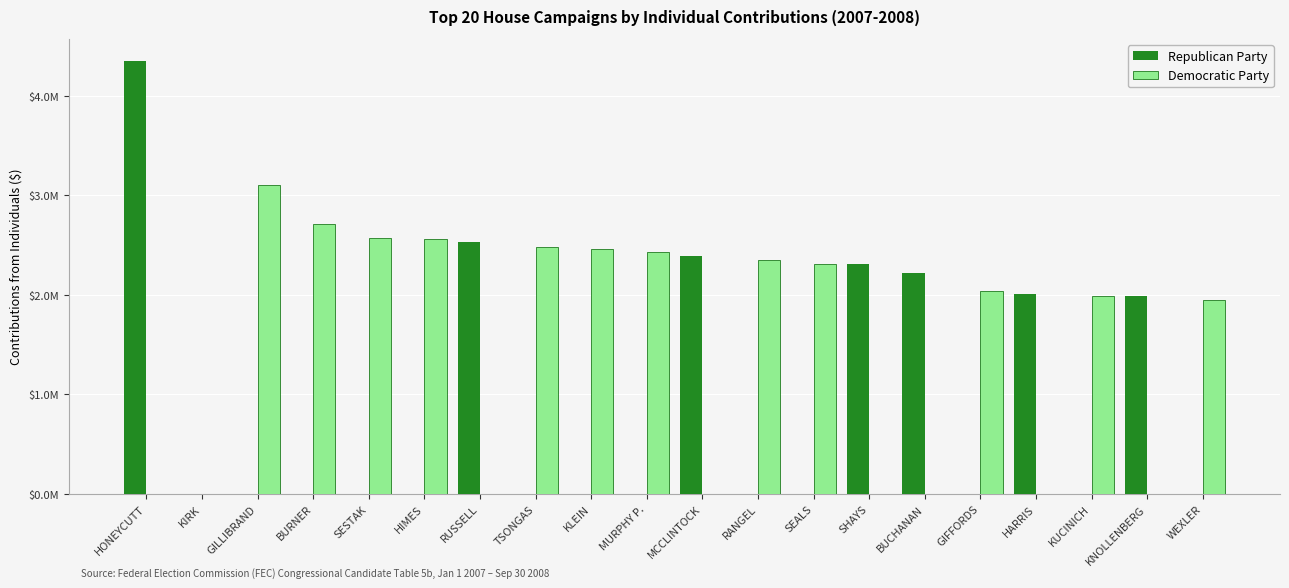

Reading right to left, what are all the values shown in this chart?

Republican Party: WEXLER=0.0	KNOLLENBERG=1984648.3	KUCINICH=0.0	HARRIS=2006342.4	GIFFORDS=0.0	BUCHANAN=2221270.0	SHAYS=2309207.7	SEALS=0.0	RANGEL=0.0	MCCLINTOCK=2390870.1	MURPHY P.=0.0	KLEIN=0.0	TSONGAS=0.0	RUSSELL=2534986.2	HIMES=0.0	SESTAK=0.0	BURNER=0.0	GILLIBRAND=0.0	KIRK=0.0	HONEYCUTT=4353748.2
Democratic Party: WEXLER=1948612.1	KNOLLENBERG=0.0	KUCINICH=1985863.2	HARRIS=0.0	GIFFORDS=2039955.1	BUCHANAN=0.0	SHAYS=0.0	SEALS=2315351.4	RANGEL=2347152.9	MCCLINTOCK=0.0	MURPHY P.=2435787.7	KLEIN=2462399.5	TSONGAS=2485033.0	RUSSELL=0.0	HIMES=2562758.1	SESTAK=2575373.5	BURNER=2712978.0	GILLIBRAND=3102419.3	KIRK=0.0	HONEYCUTT=0.0